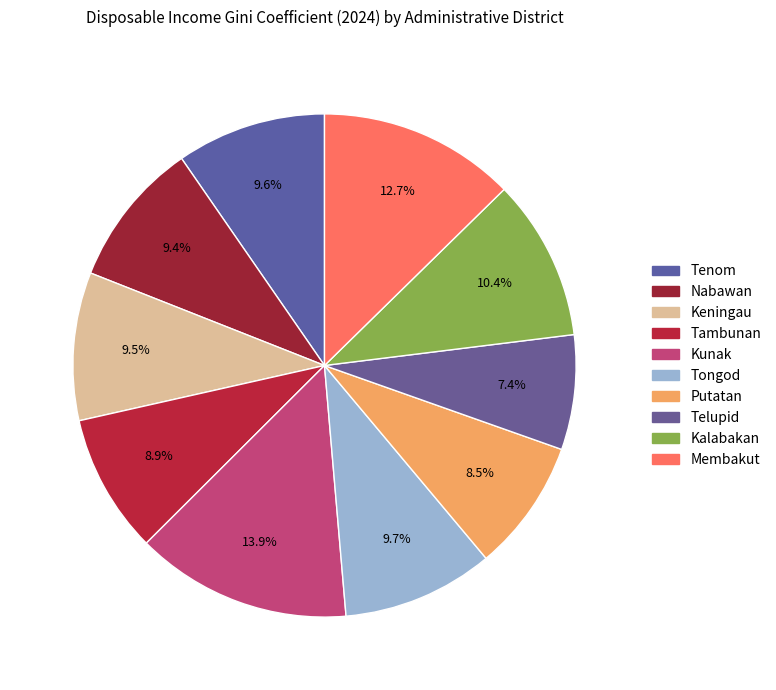

How many slices are in this pie chart?

10